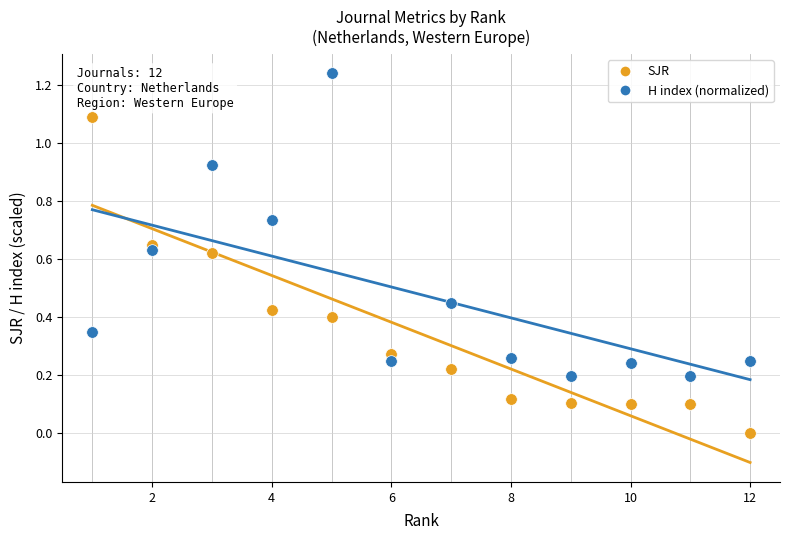

Which series reaches the maximum Y coordinate?

H index (normalized)